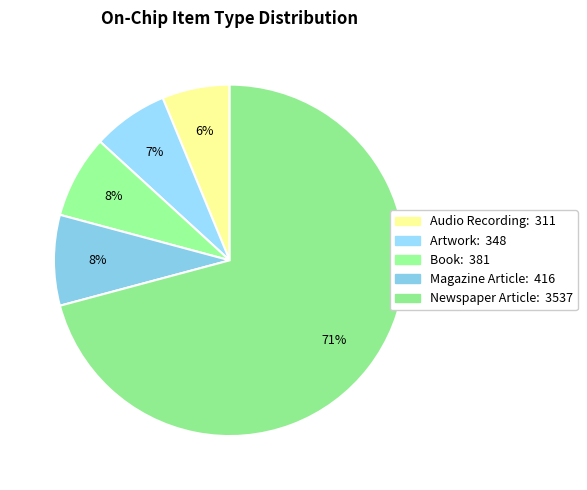

Which slice is the smallest?

Audio Recording